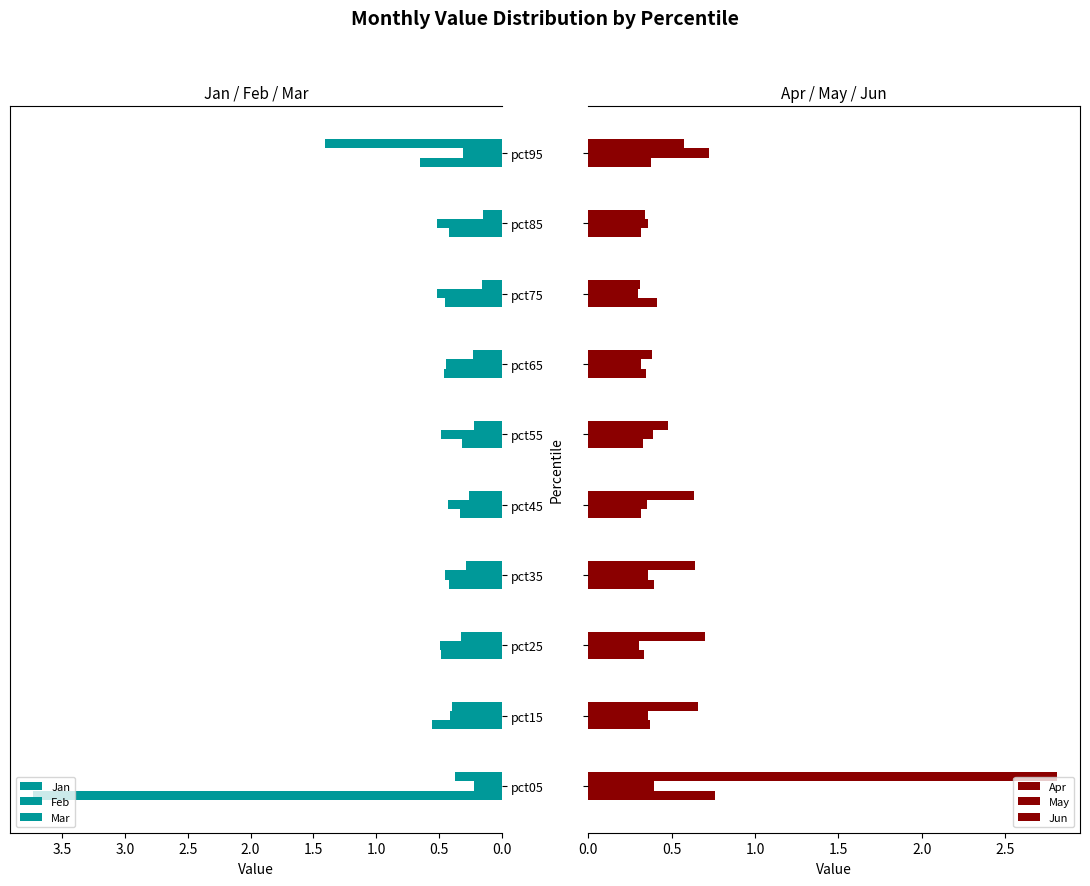

Are the bars horizontal?

Yes